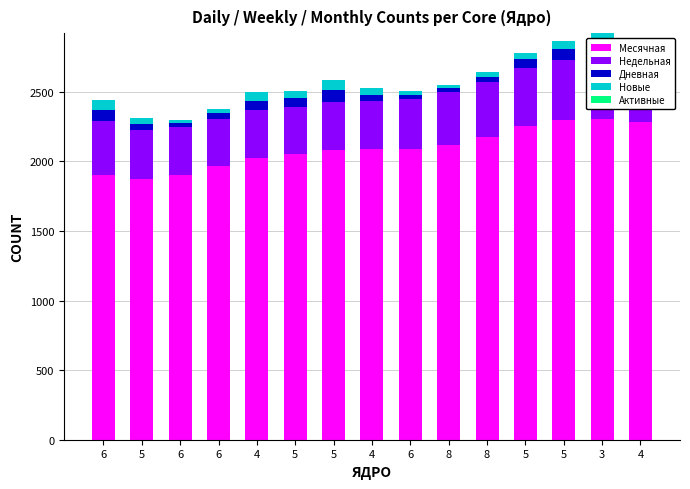

Reading right to left, transcribe all the data shown in this chart.

Месячная: 4=2280	3=2304	5=2297	5=2254	8=2175	8=2119	6=2087	4=2086	5=2079	5=2056	4=2028	6=1964	6=1901	5=1875	6=1904
Недельная: 4=490	3=459	5=434	5=417	8=396	8=381	6=360	4=348	5=348	5=336	4=340	6=341	6=344	5=354	6=385
Дневная: 4=61	3=81	5=75	5=62	8=38	8=27	6=32	4=47	5=84	5=62	4=69	6=41	6=28	5=42	6=80
Новые: 4=55	3=78	5=62	5=50	8=33	8=24	6=29	4=45	5=73	5=52	4=62	6=33	6=24	5=38	6=72
Активные: 4=0	3=0	5=0	5=0	8=0	8=0	6=0	4=0	5=0	5=0	4=0	6=0	6=0	5=0	6=0